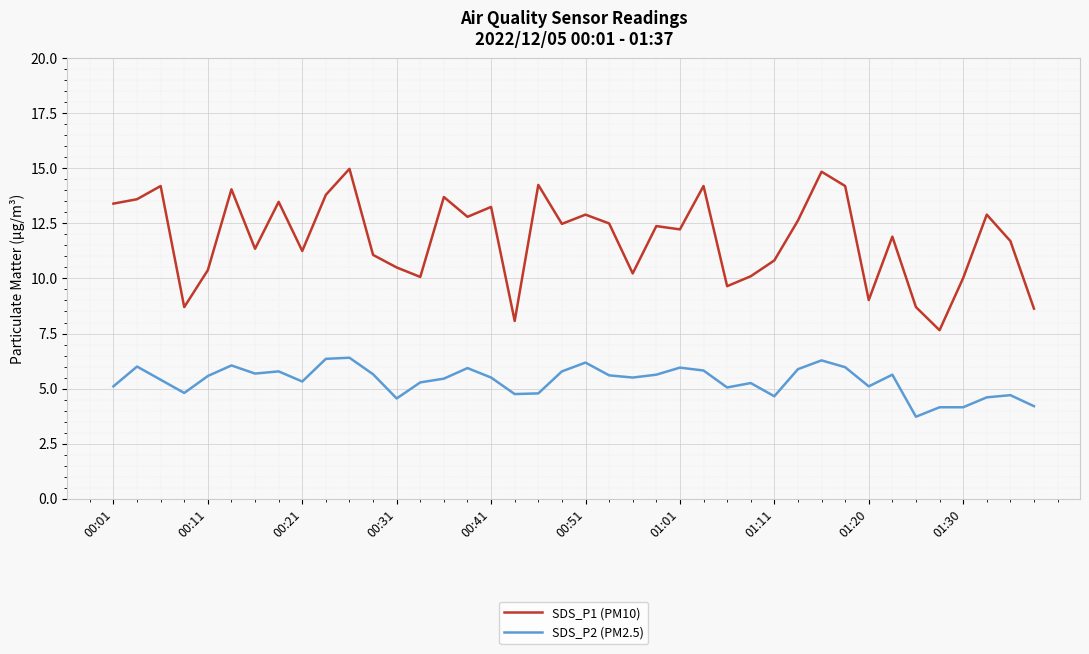

Which series has the widest spread of values?

SDS_P1 (PM10)